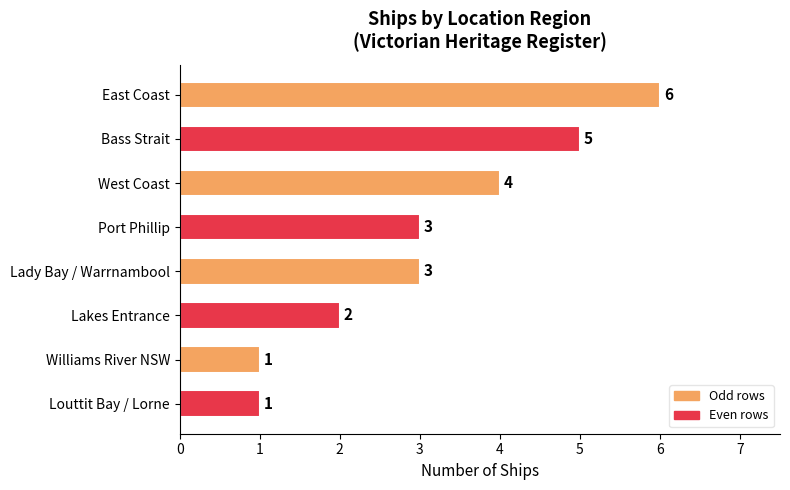

What is the label of the 7th bar from the top?

Williams River NSW